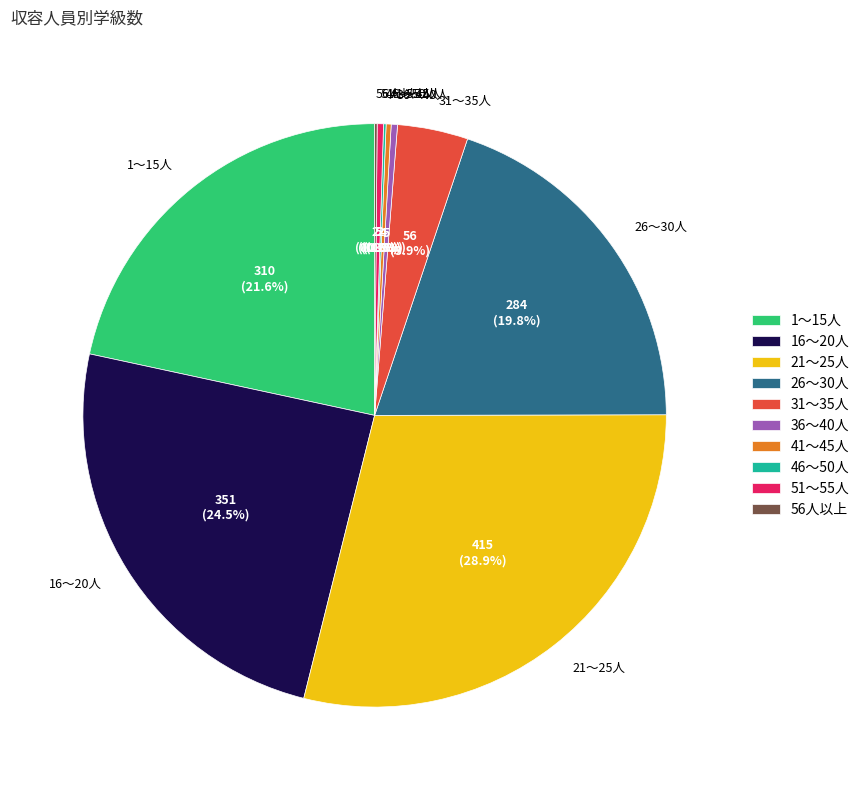

Does 36～40人 represent more than half of the total?

No